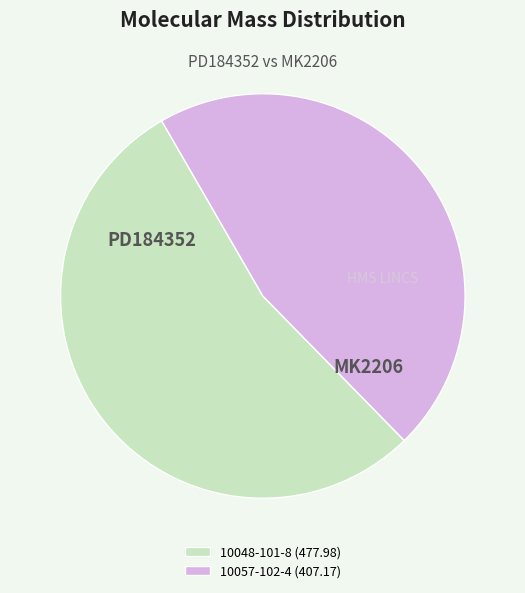

Approximately how many times larger is the value at 10057-102-4 (407.17) compared to 10048-101-8 (477.98)?

0.9